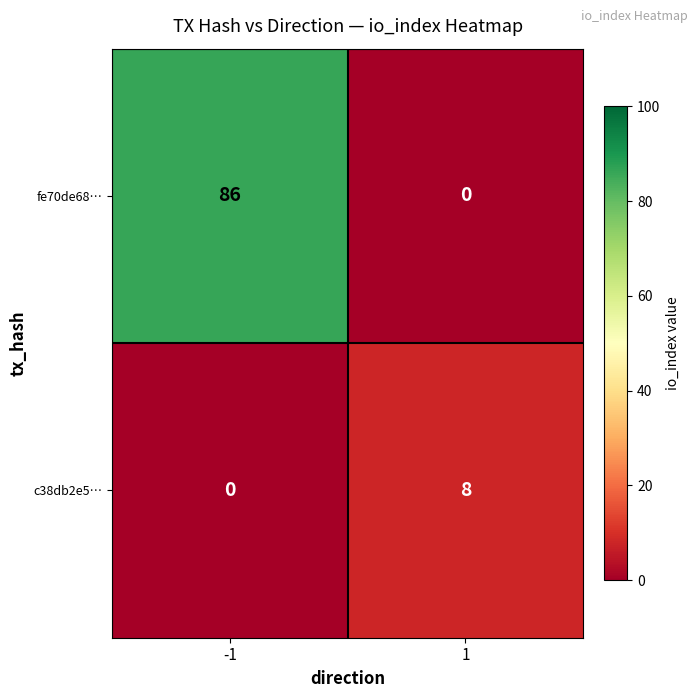

Is it true that c38db2e5… equals -5 at -1?

False